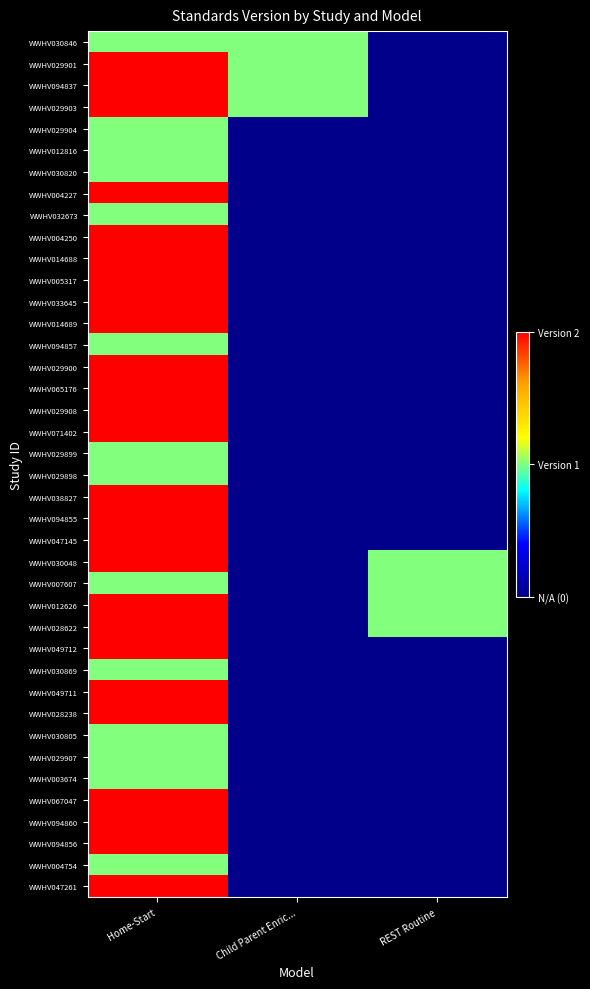

Rank the series by their maximum value, from highest to lowest.

WWHV029901, WWHV094837, WWHV029903, WWHV004227, WWHV004250, WWHV014688, WWHV005317, WWHV033645, WWHV014689, WWHV029900, WWHV065176, WWHV029908, WWHV071402, WWHV038827, WWHV094855, WWHV047145, WWHV030048, WWHV012626, WWHV028622, WWHV049712, WWHV049711, WWHV028238, WWHV067047, WWHV094860, WWHV094856, WWHV047261, WWHV030846, WWHV029904, WWHV012816, WWHV030820, WWHV032673, WWHV094857, WWHV029899, WWHV029898, WWHV007607, WWHV030869, WWHV030805, WWHV029907, WWHV003674, WWHV004754